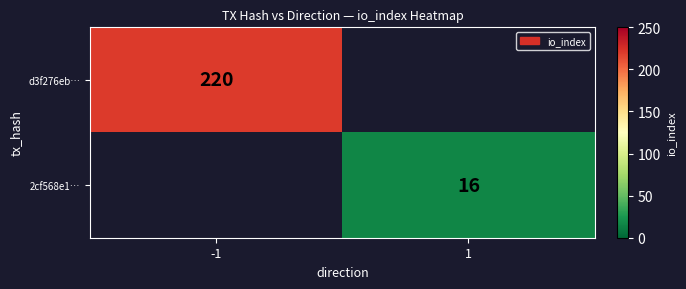

True or false: 2cf568e1… has a value of 16 at 1.

True